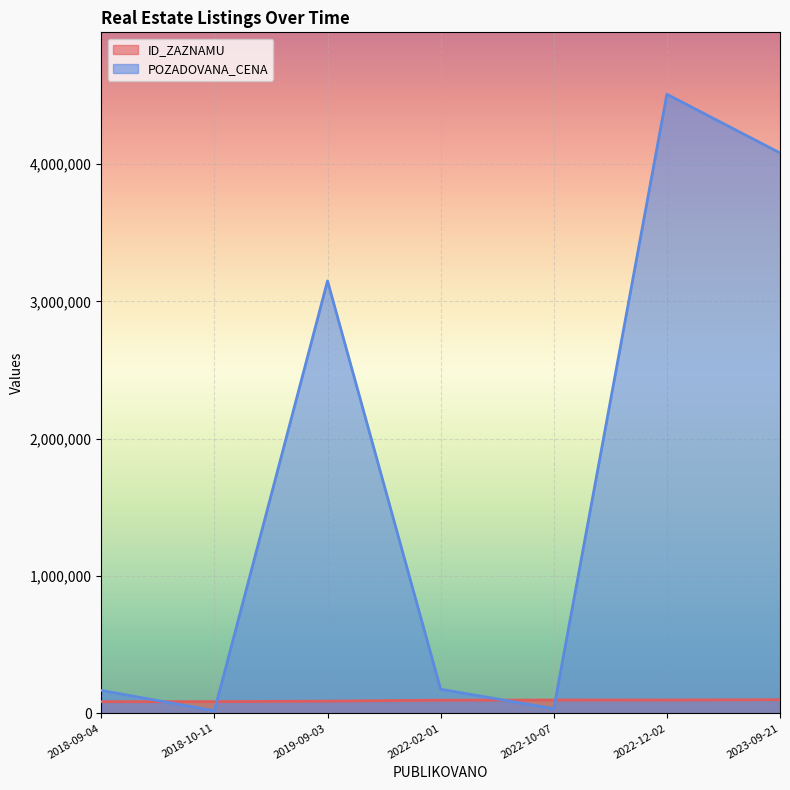

What is the label of the 1st point from the left?

2018-09-04